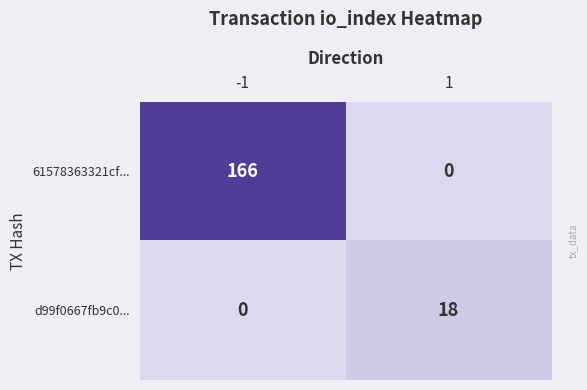

How many series are shown in this chart?

2